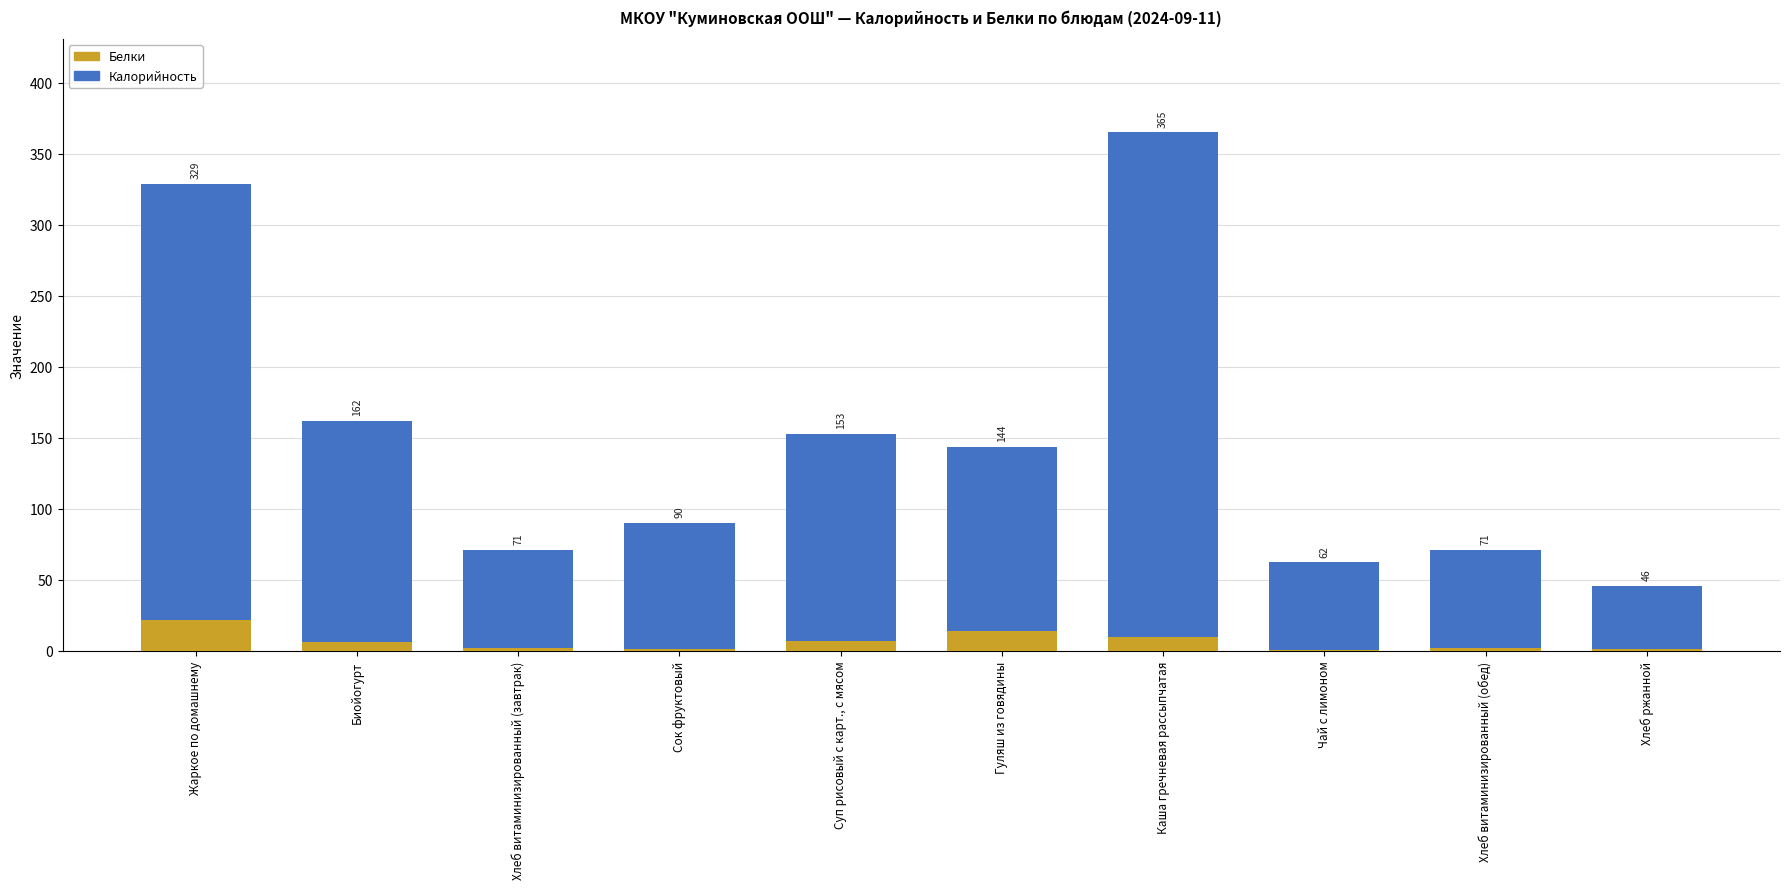

True or false: Калорийность has a value of 69.0 at Хлеб витаминизированный (завтрак).

True